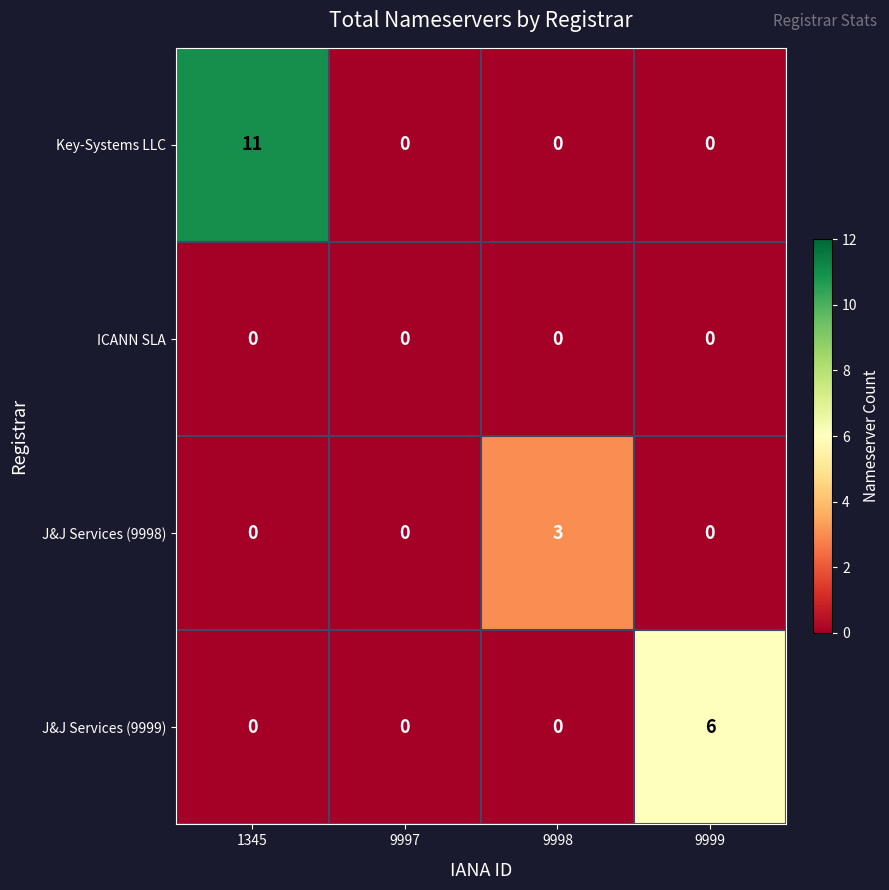

What is the approximate value of Key-Systems LLC at 1345?

11